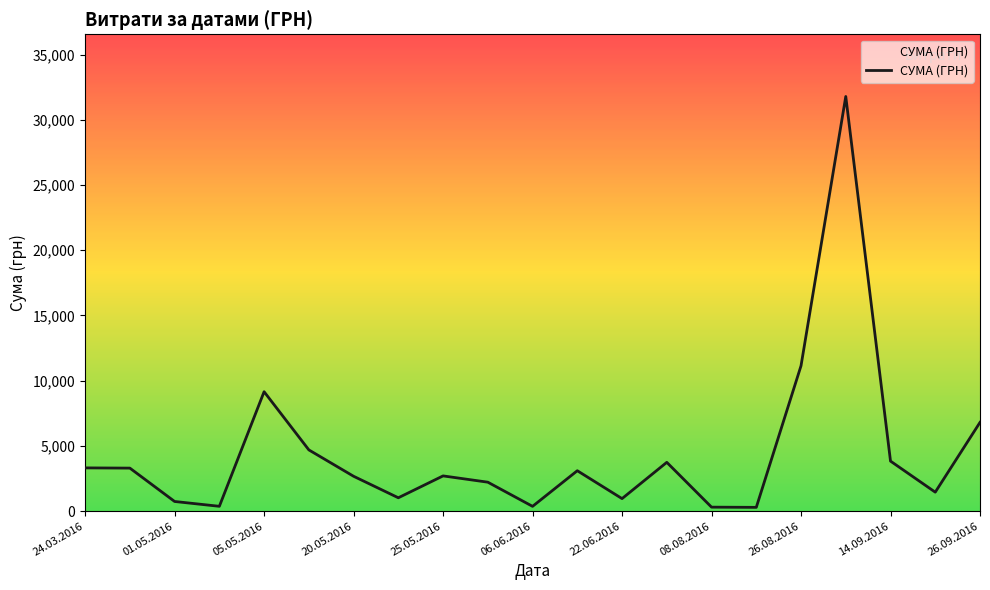

What is the greatest value displayed?

31782.9